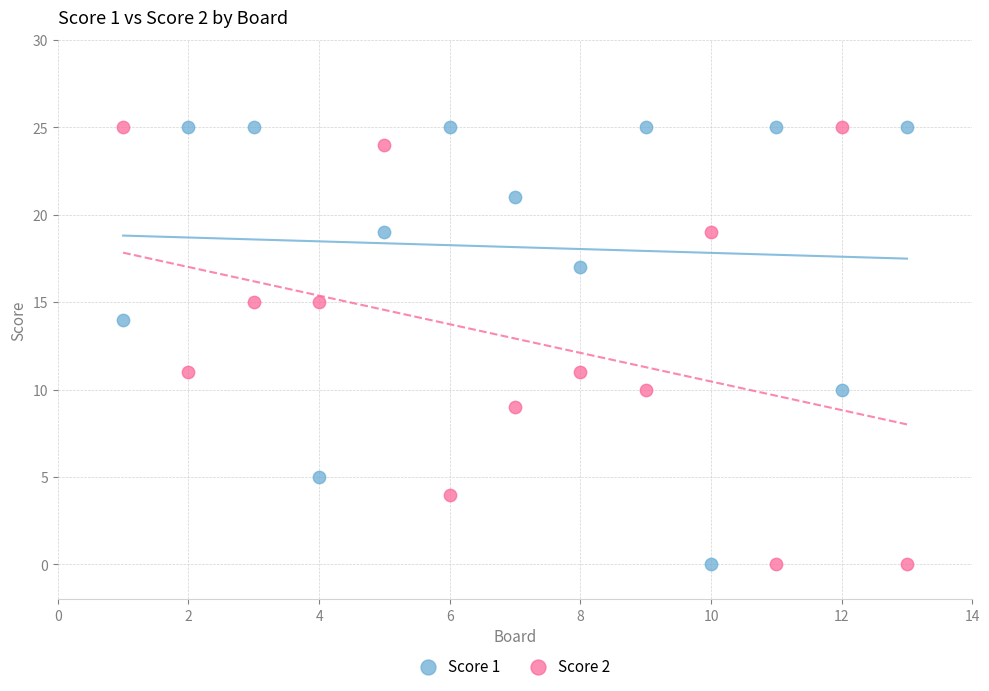

Across all data points, what is the range of X values (max minus min)?

12